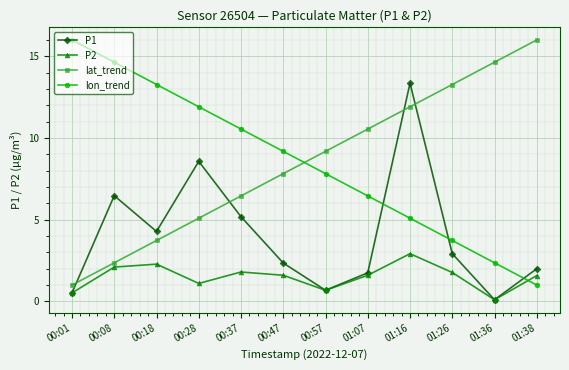

What is the total value across all series at 00:18?

23.6